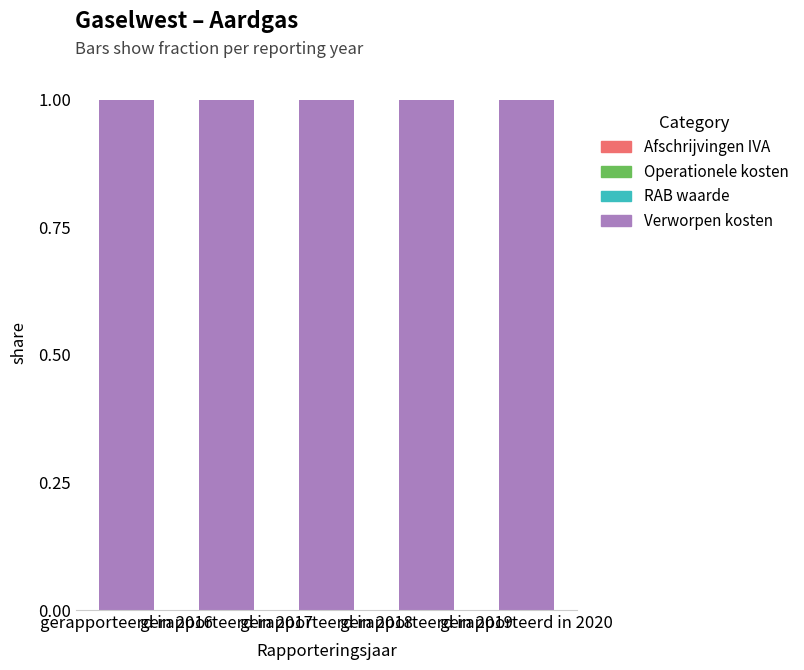

How many data points does each series have?

5